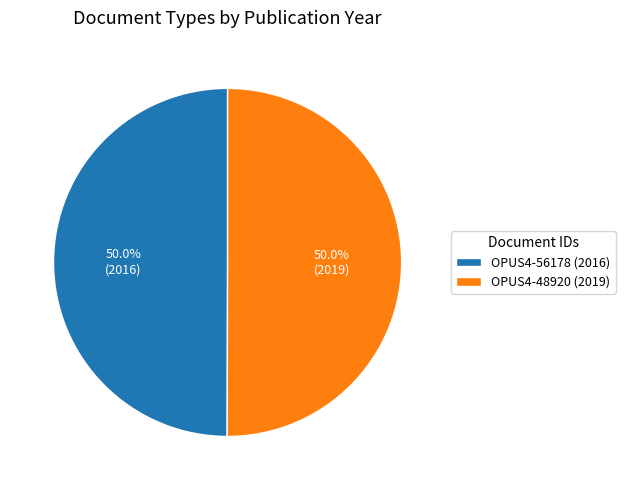

Approximately how many times larger is the value at OPUS4-48920 (2019) compared to OPUS4-56178 (2016)?

1.0